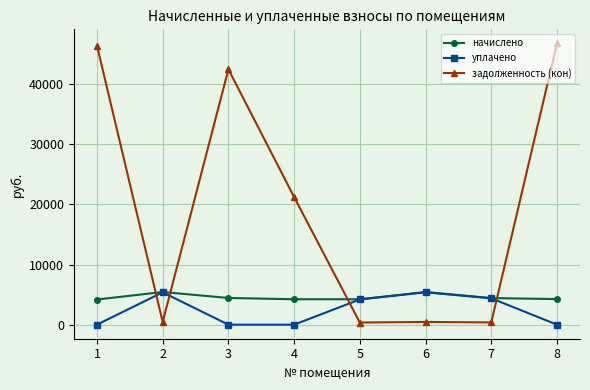

What is the sum of the задолженность (кон) values at 7 and 2?

821.1